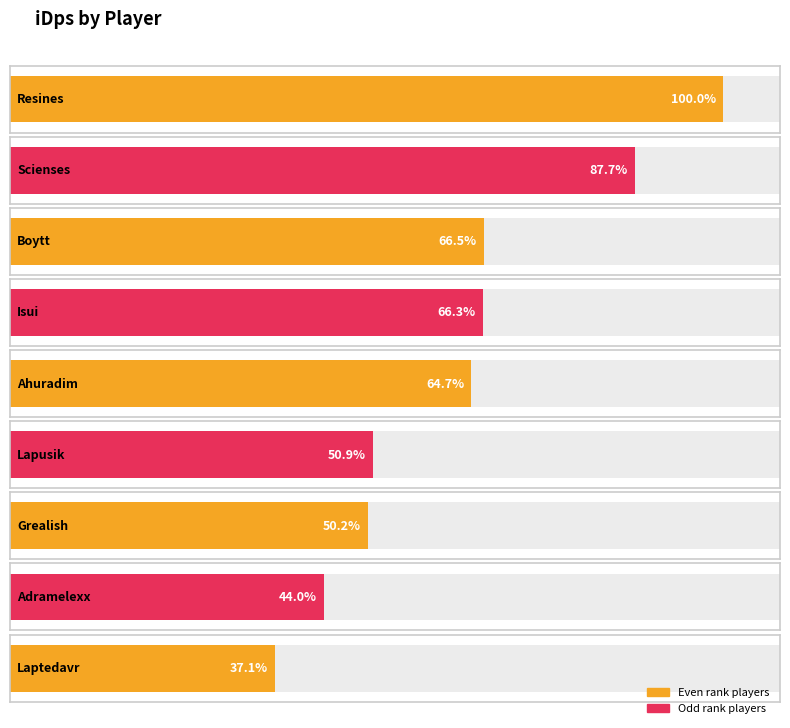

What is the approximate value at Adramelexx?

1452.9